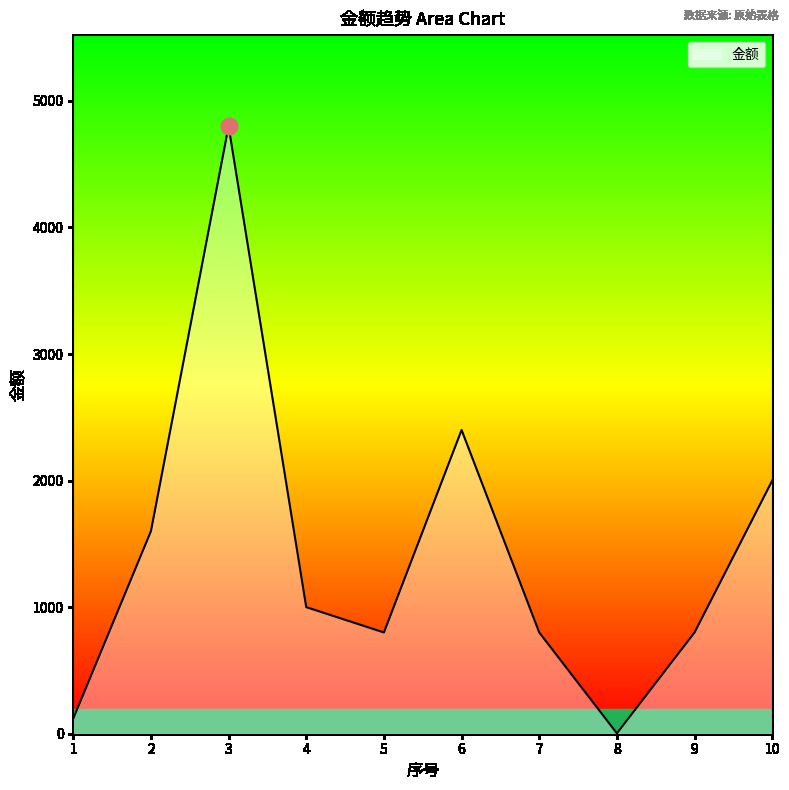

What is the difference between the maximum and minimum values?

4797